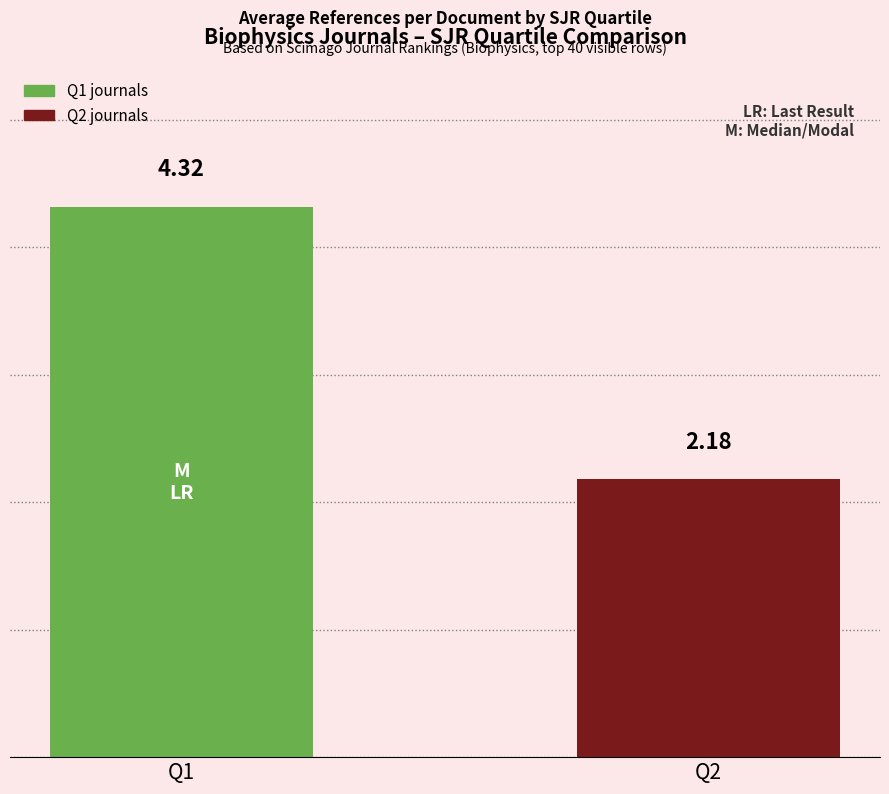

True or false: the data shows 4.3 at Q1.

True